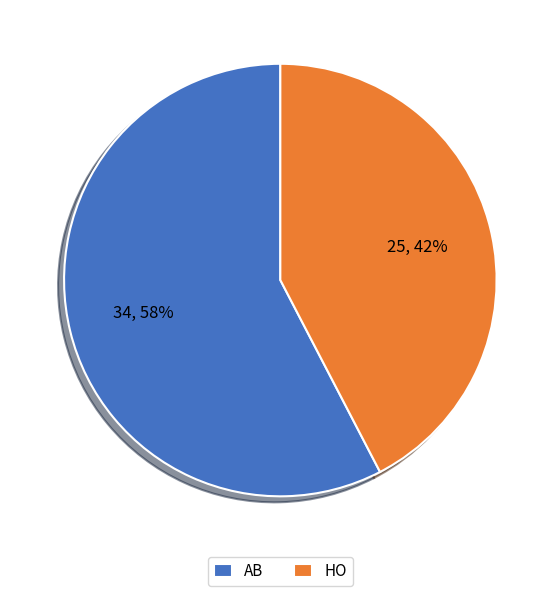

Count the number of slices in the pie.

2